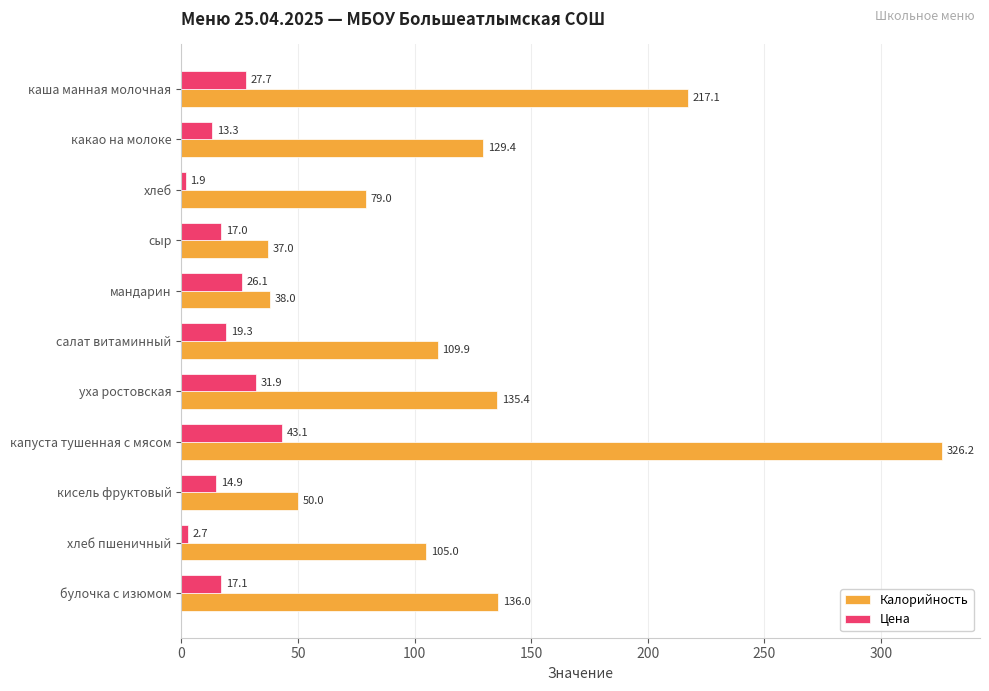

At which category does the chart reach its minimum across all series?

хлеб